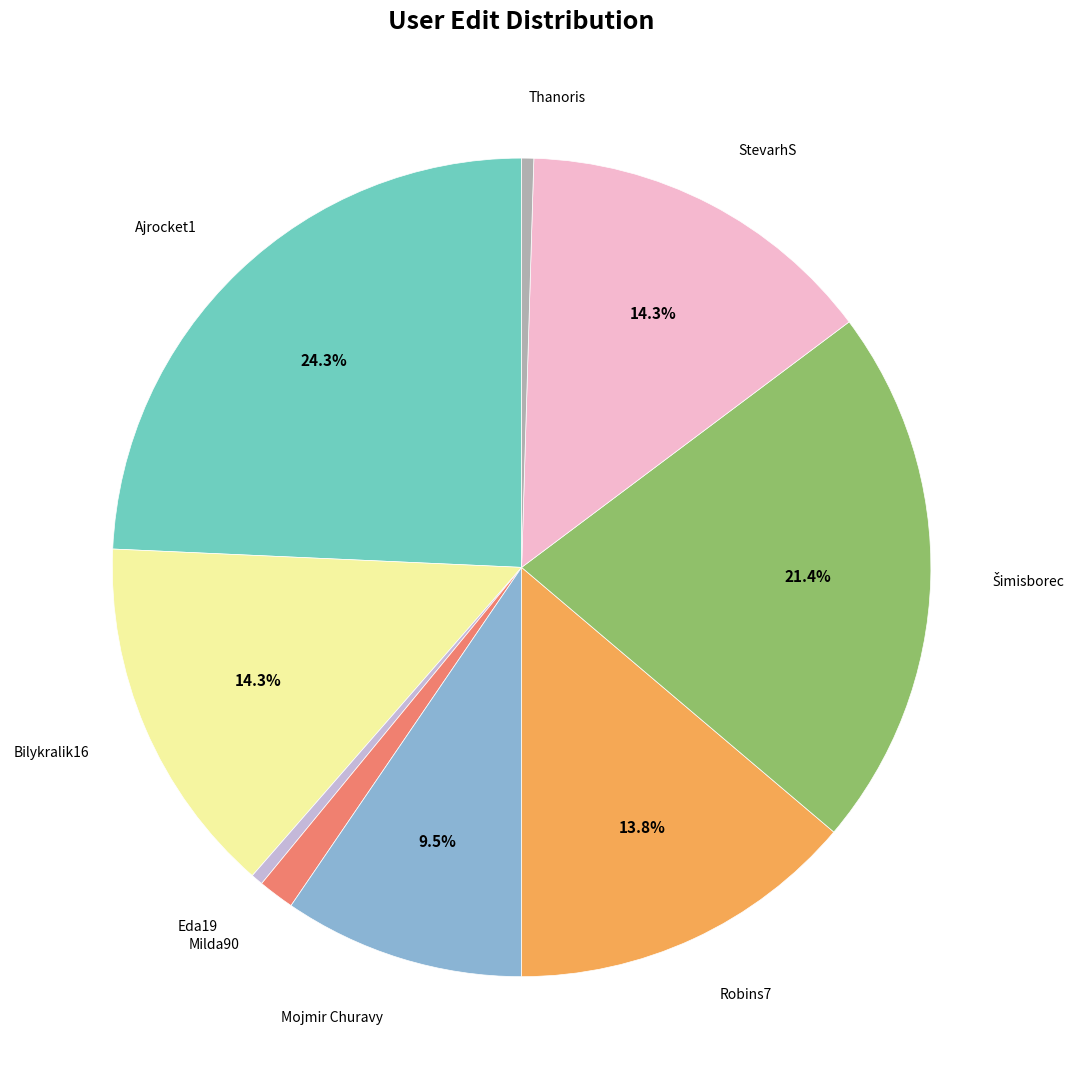

Is there any slice that represents more than half of the pie?

No